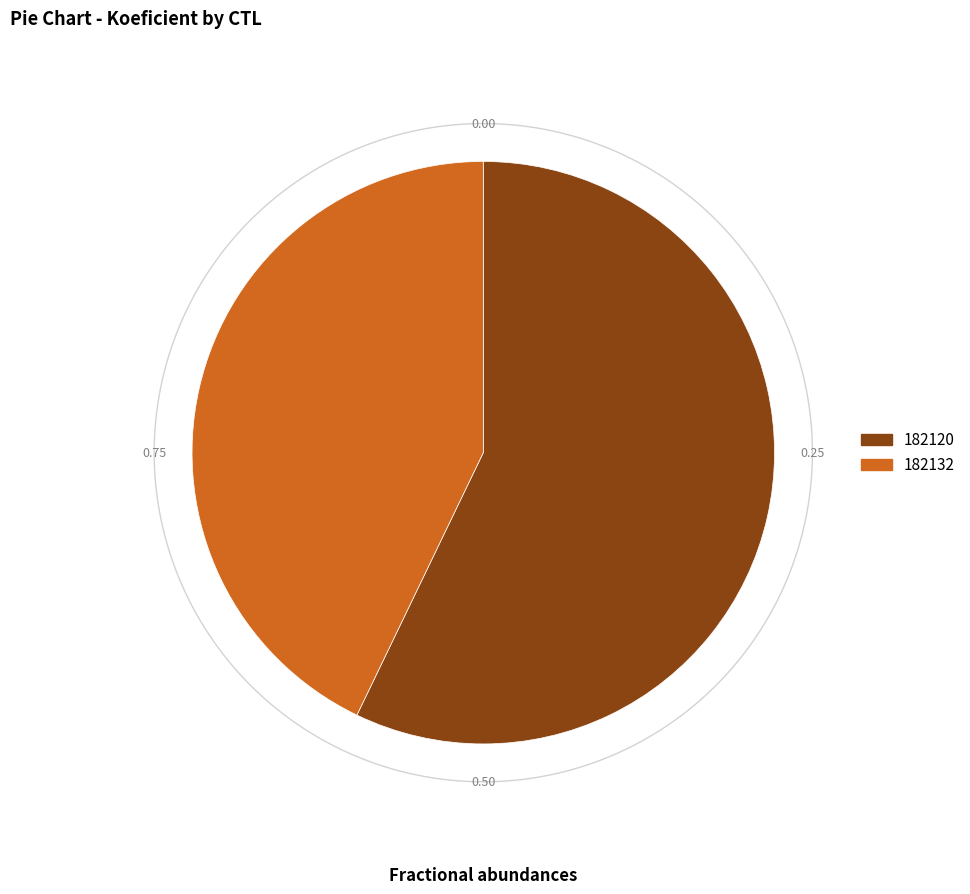

Combined, what portion of the pie is 182132 and 182120?

100.0%